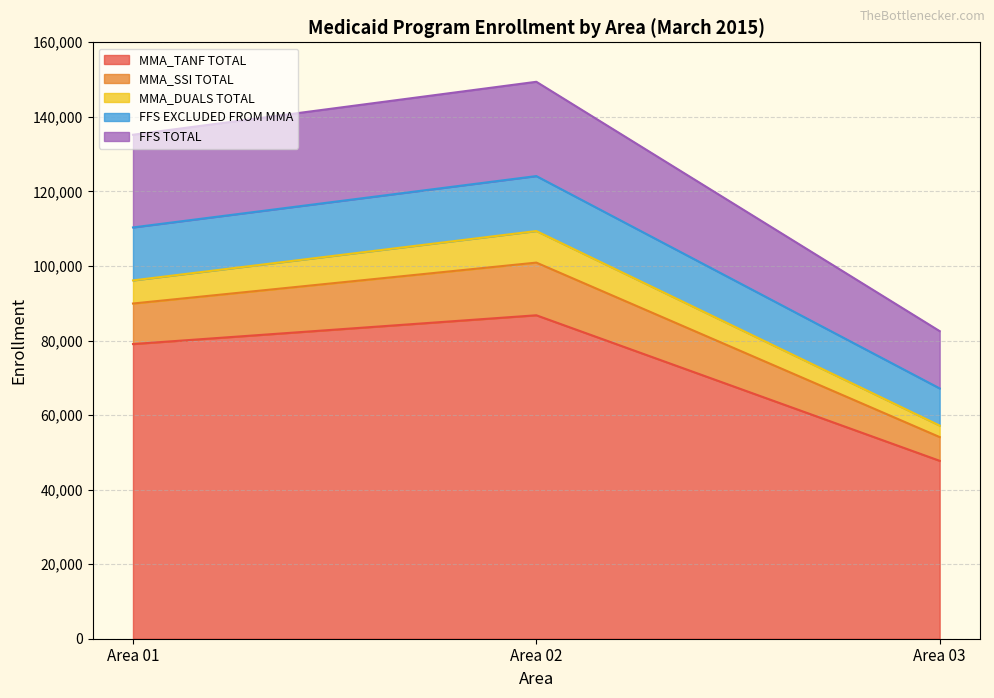

What is the maximum value for MMA_TANF TOTAL?

86768